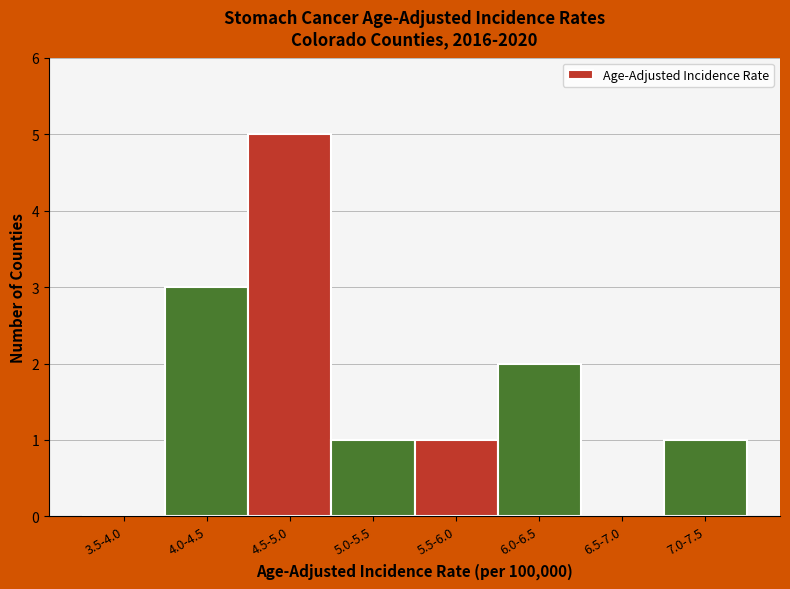

Reading right to left, extract all data points from this chart.

7.0-7.5=1	6.5-7.0=0	6.0-6.5=2	5.5-6.0=1	5.0-5.5=1	4.5-5.0=5	4.0-4.5=3	3.5-4.0=0